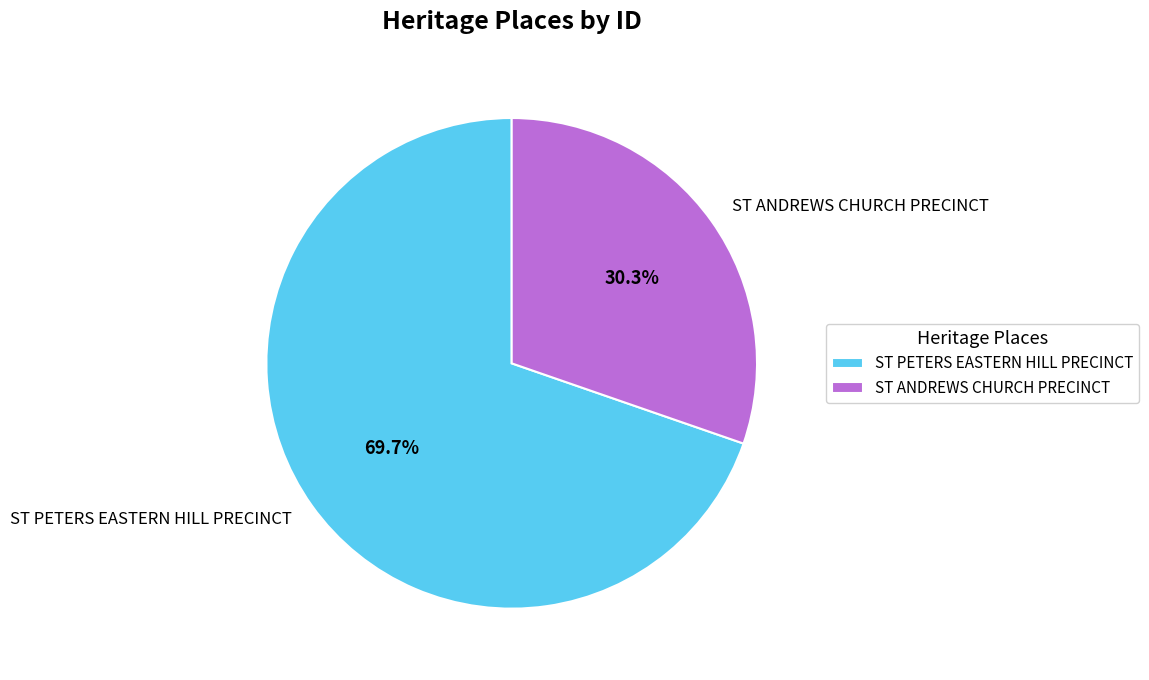

What is the largest slice in the pie chart?

ST PETERS EASTERN HILL PRECINCT